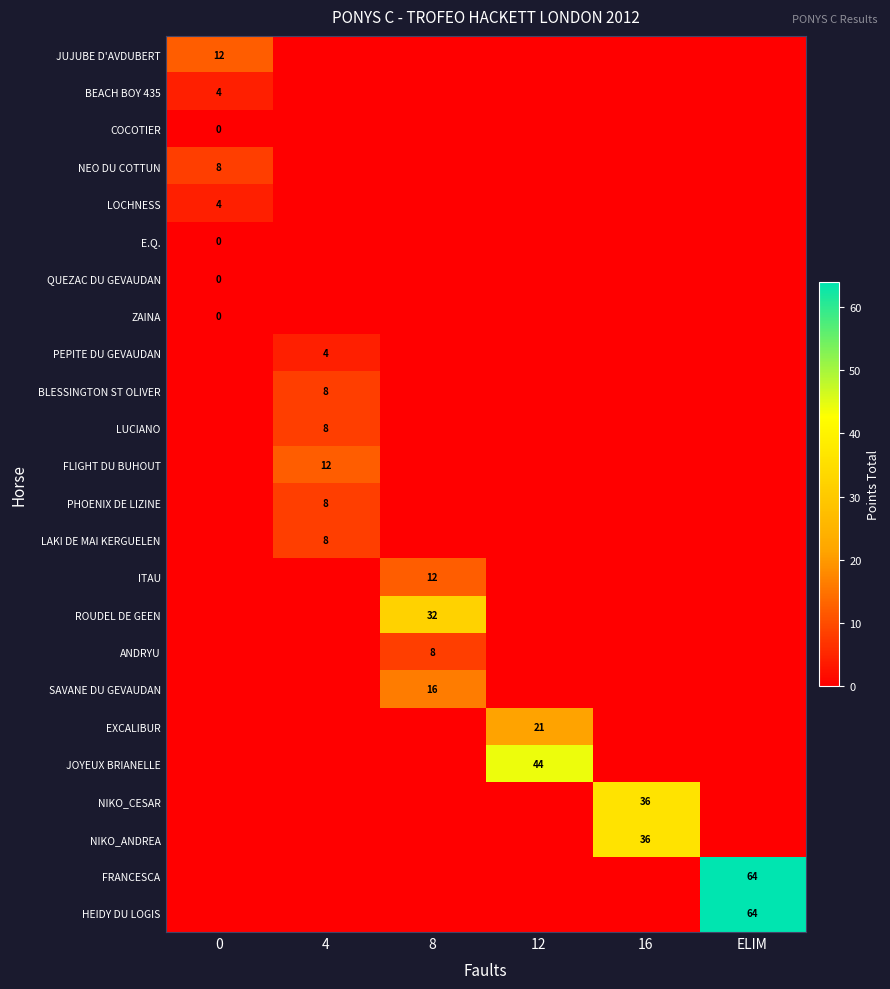

Is it true that LUCIANO equals 3 at 4?

False